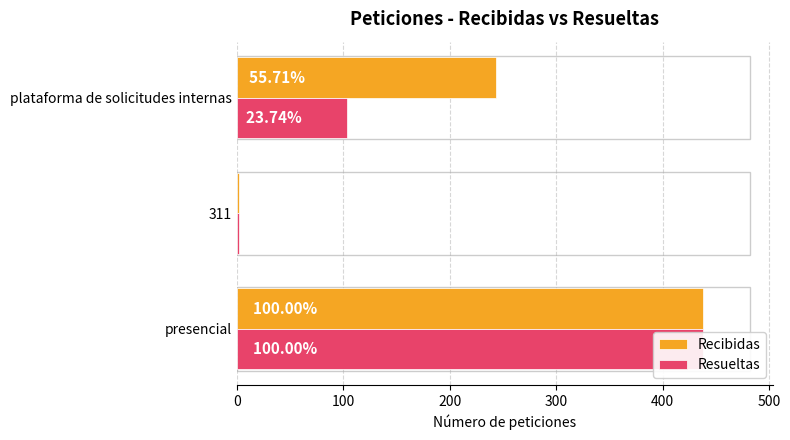

Is it true that Recibidas equals 244 at 200?

True